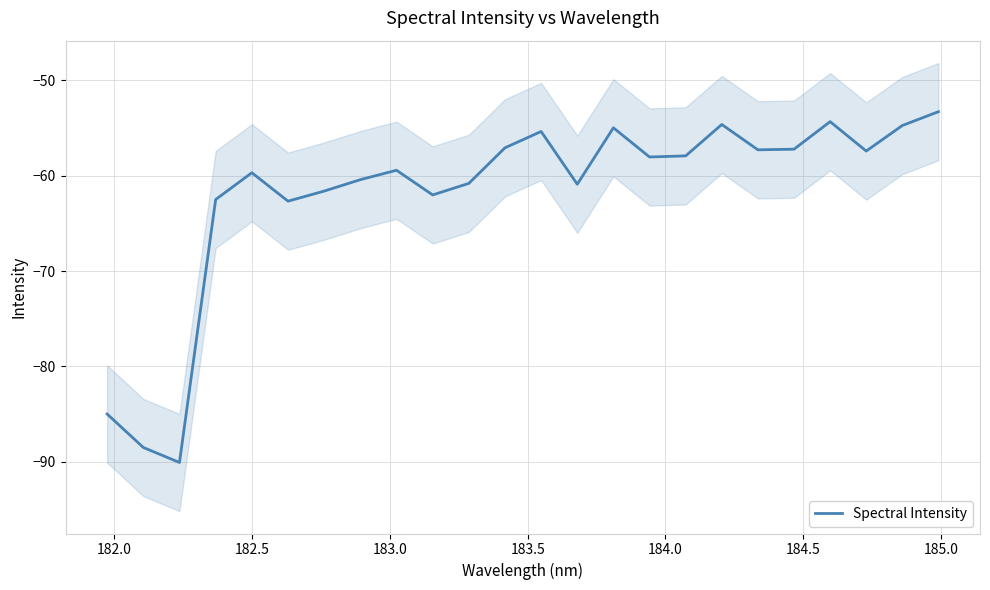

What is the greatest value displayed?

-53.3